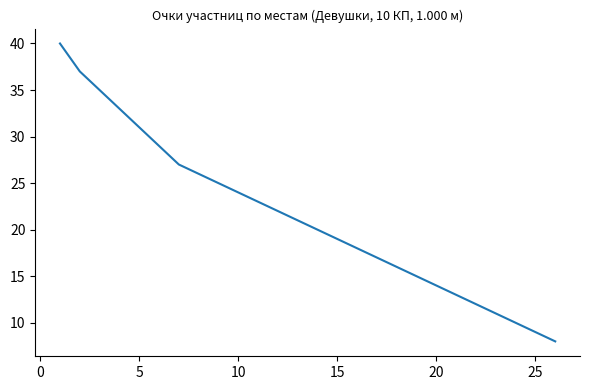

Is this an area chart (filled region under the line)?

No